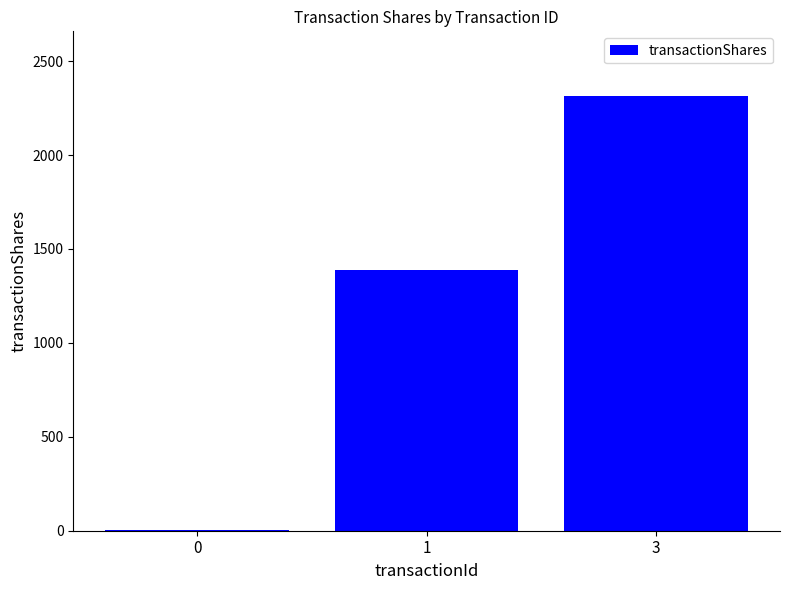

What is the approximate value at 3, to the nearest 10?

2310